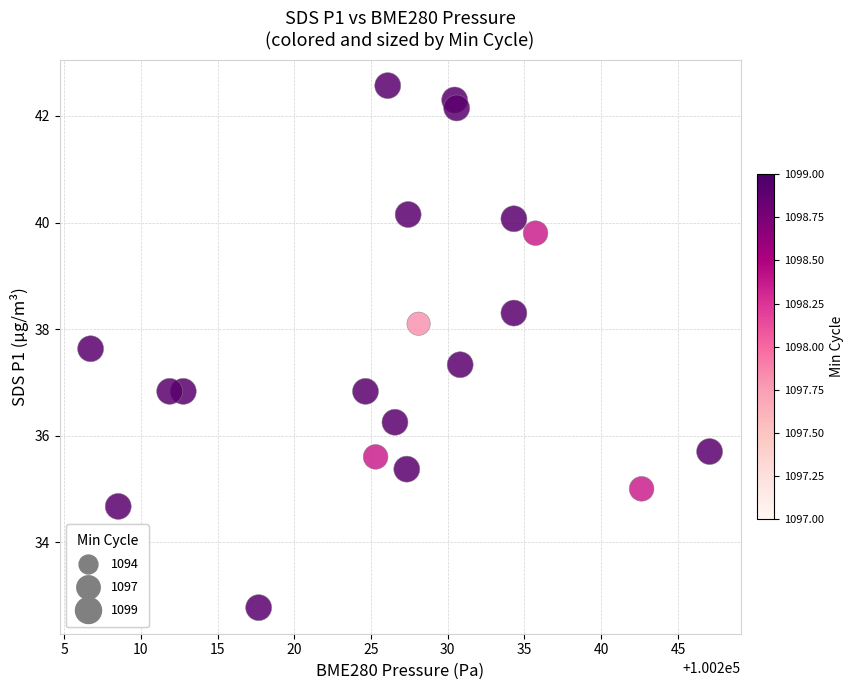

What is the range of X values (max minus min)?

40.3